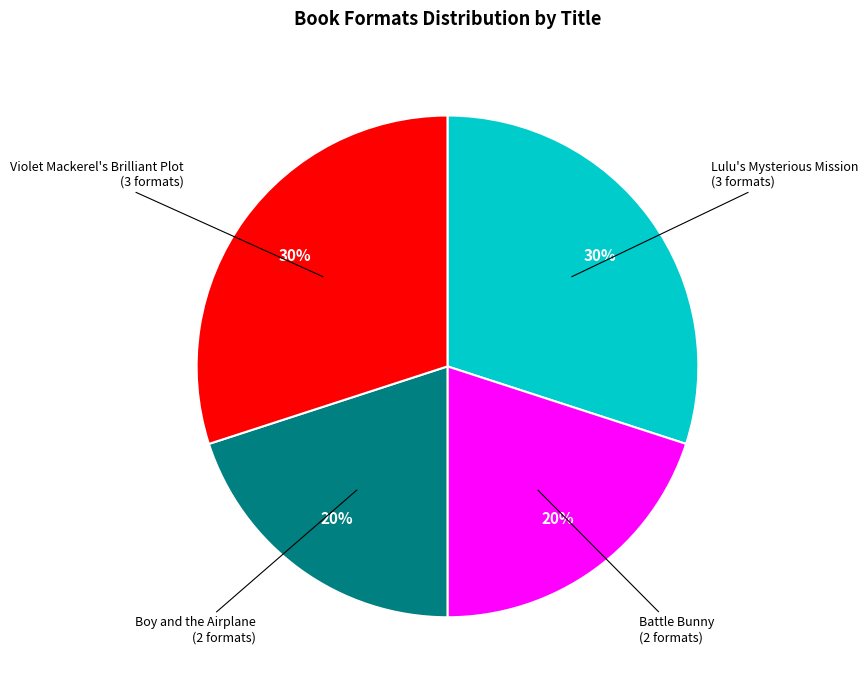

To the nearest percent, what is the difference between the largest and smallest slice percentages?

10%